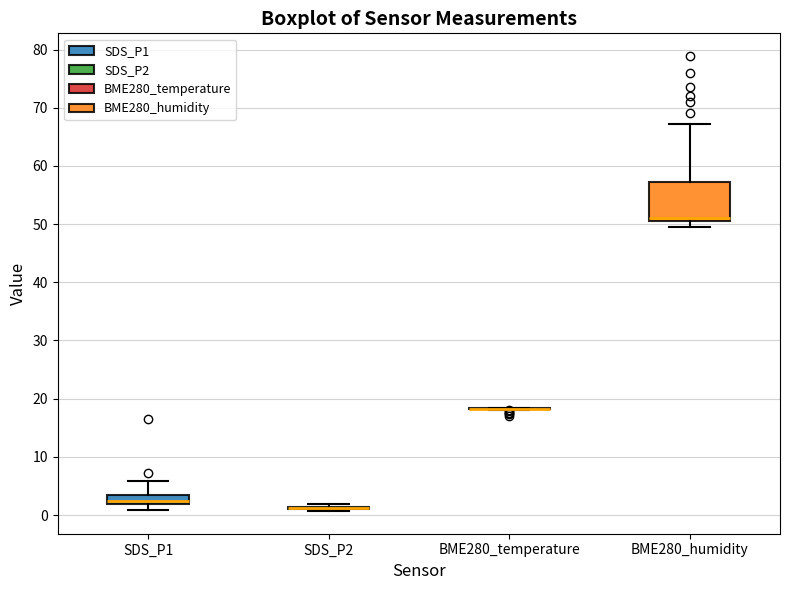

Which box is the tallest, from its lower edge to its upper edge?

BME280_humidity